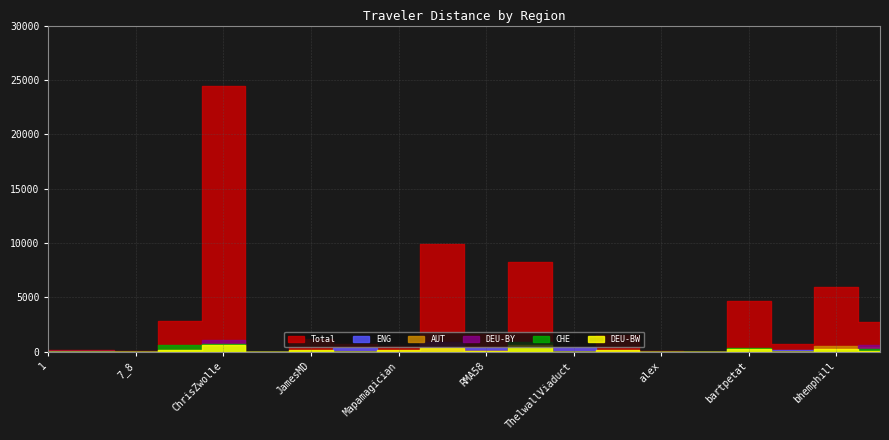

What is the approximate value of DEU-BW at JamesMD?

163.6